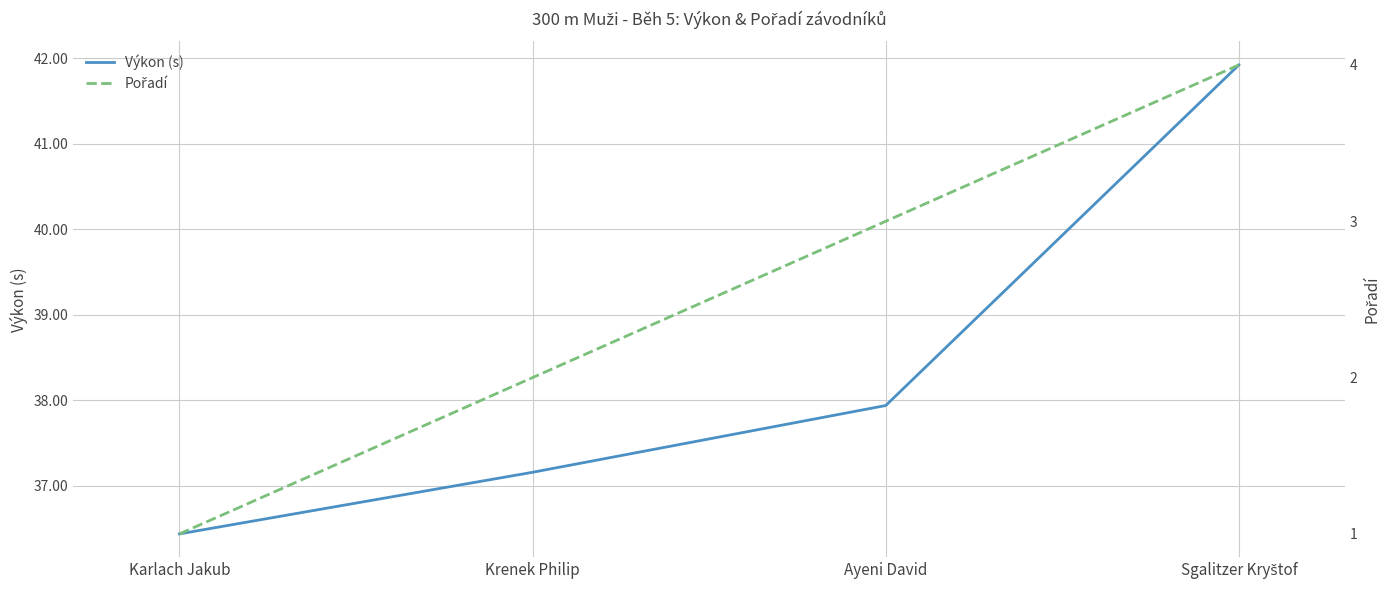

The Pořadí series shows 0.7 at Karlach Jakub. True or false?

False